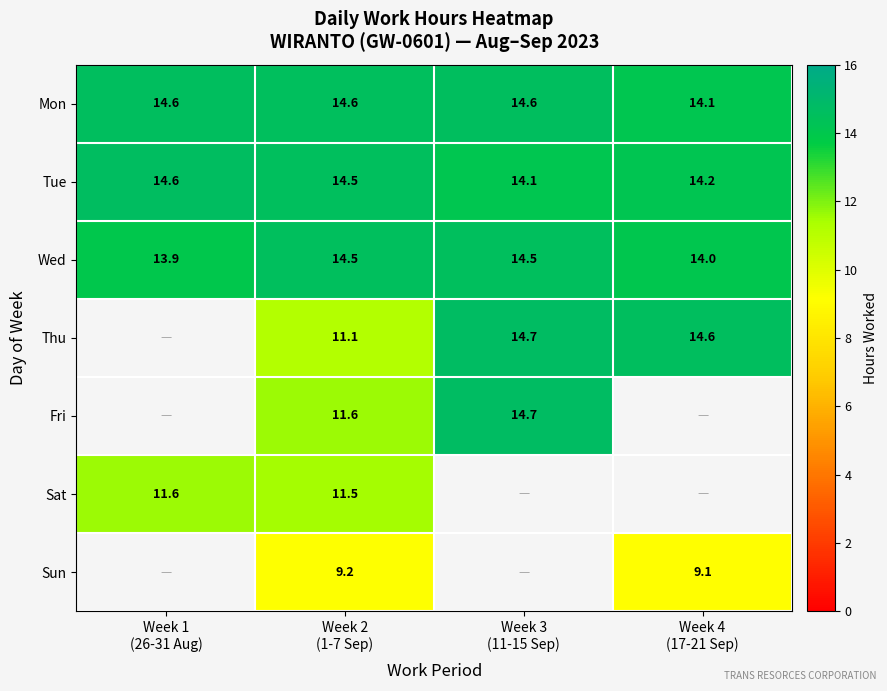

Which category has the lowest value across all series?

Week 4
(17-21 Sep)